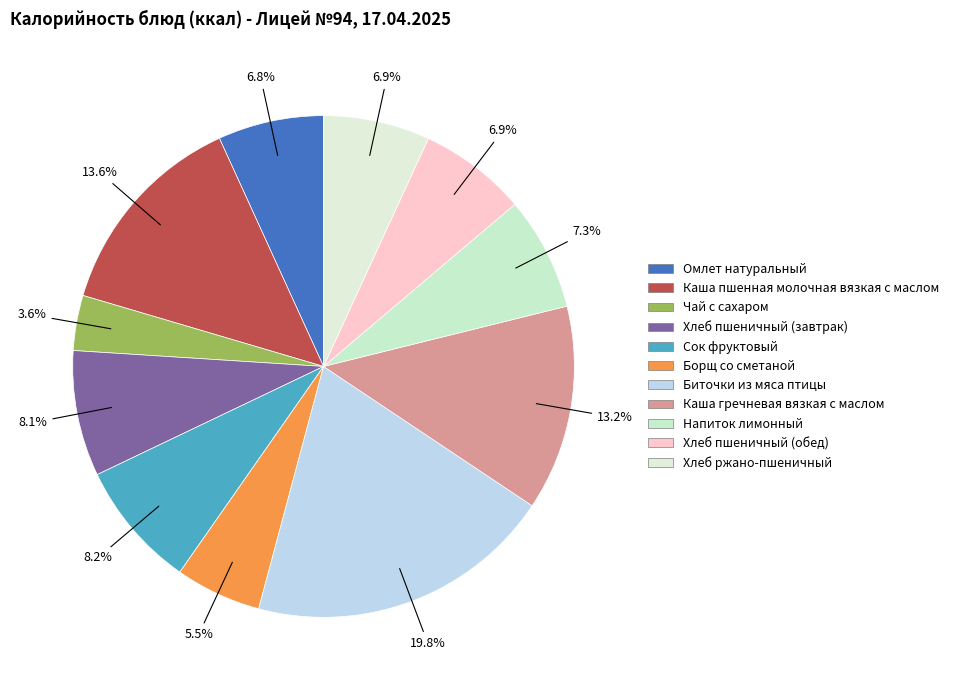

What is the ratio of the value at Напиток лимонный to the value at Хлеб пшеничный (завтрак)?

0.9